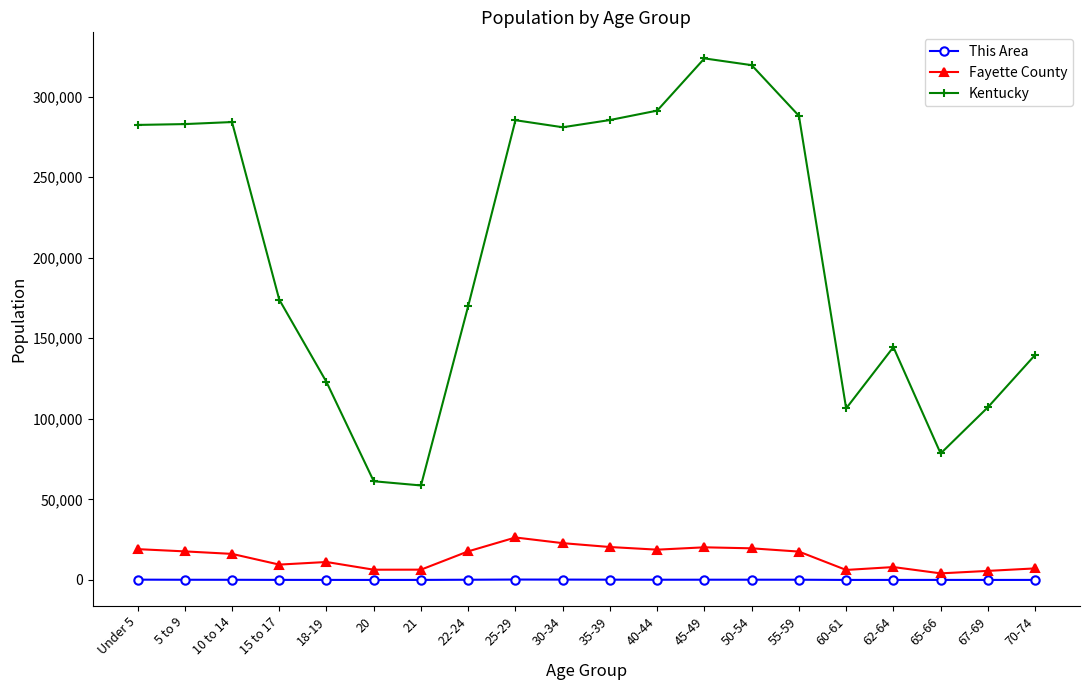

Which series has the largest range (max minus min)?

Kentucky